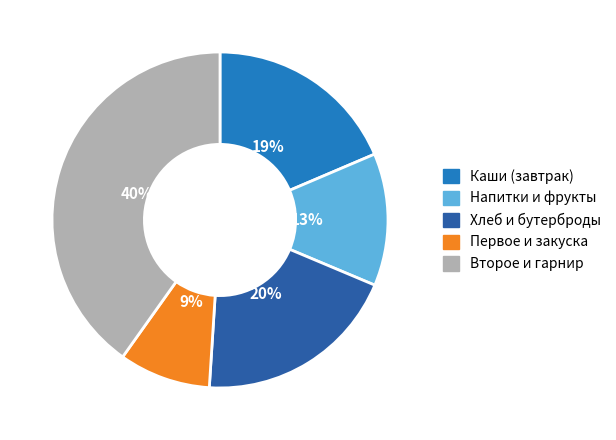

Combined, do Напитки и фрукты and Второе и гарнир account for over 50%?

Yes